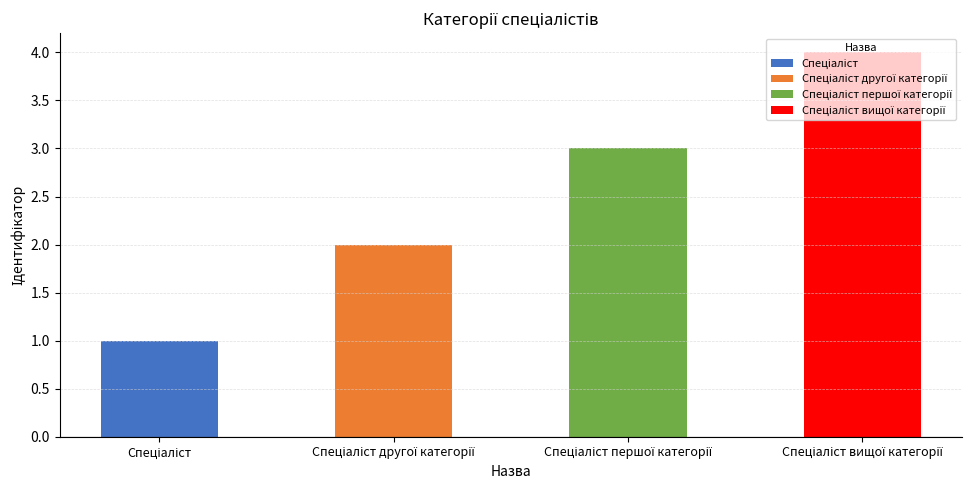

Between Спеціаліст другої категорії and Спеціаліст першої категорії, which is larger?

Спеціаліст першої категорії